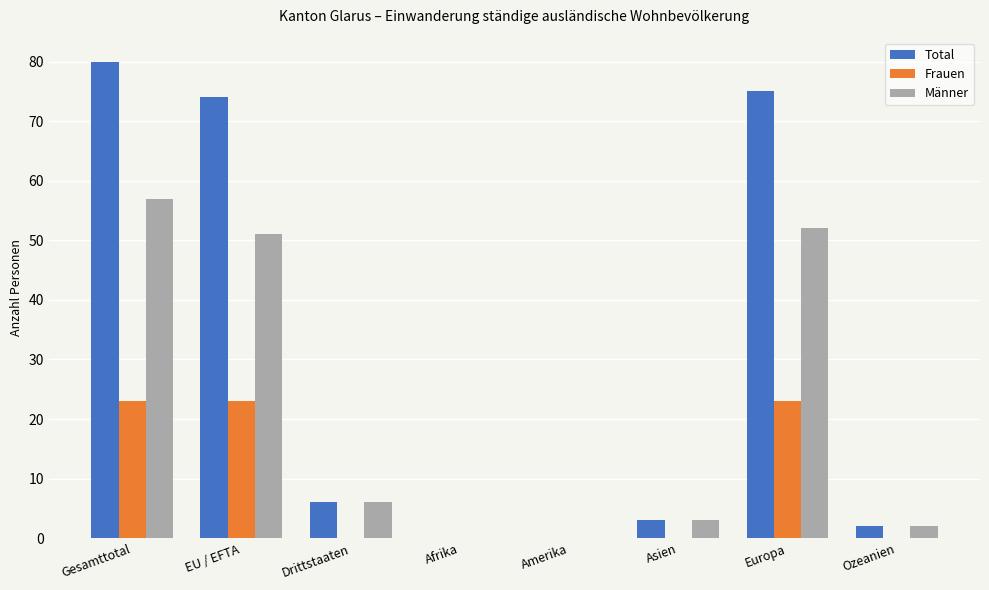

How many data points does each series have?

8